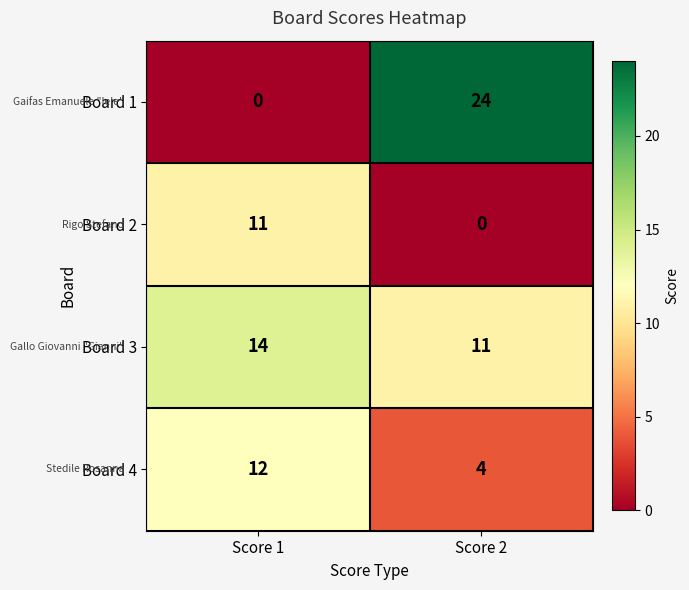

Which category has the highest value across all series?

Score 2